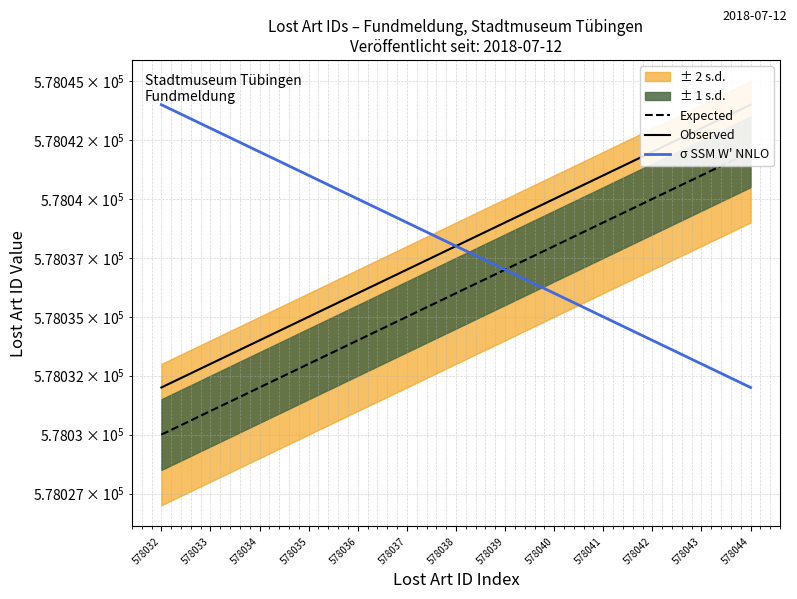

Which label corresponds to the largest value in the chart?

578044